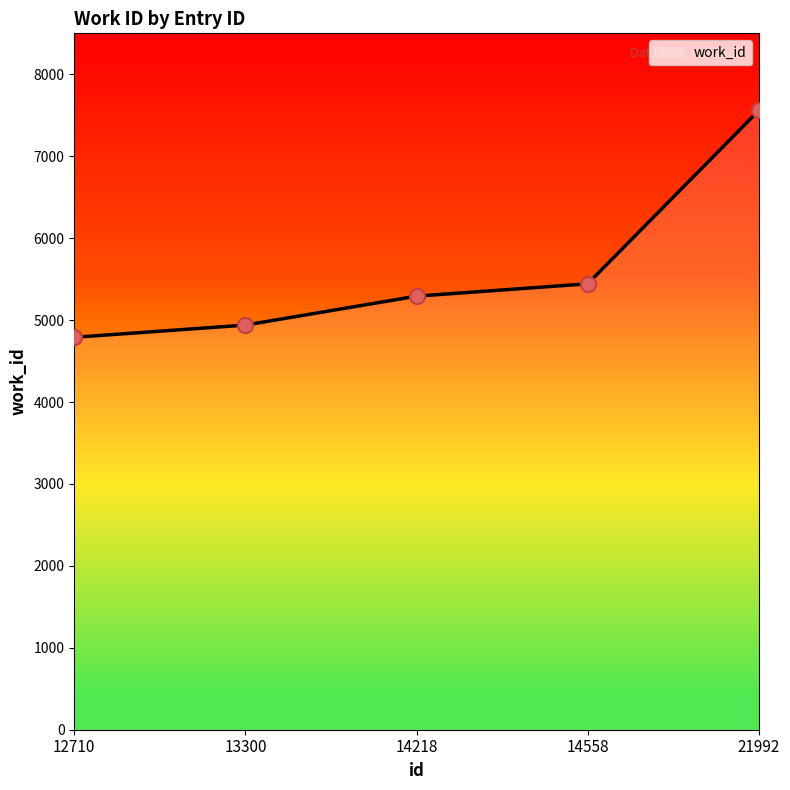

What is the change in value from 14218 to 21992?

+2267